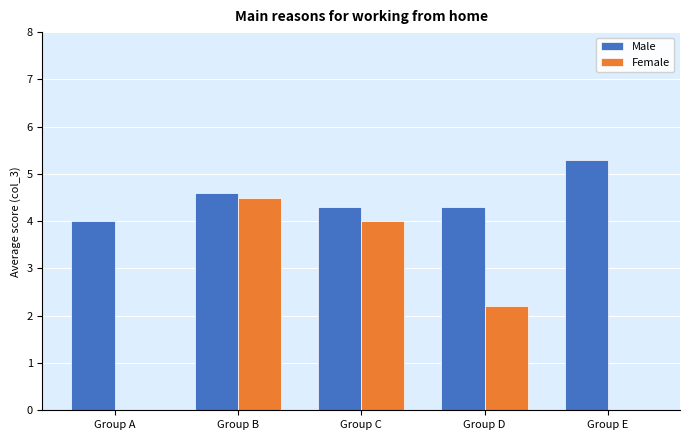

How many groups of bars are there?

5